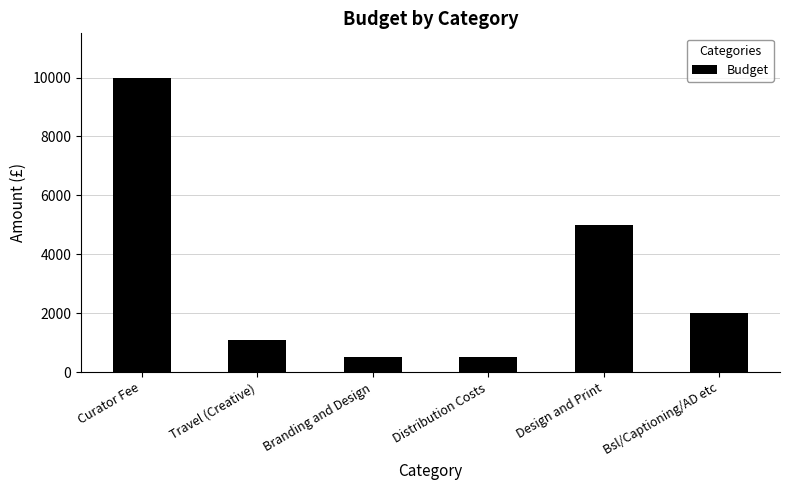

What is the sum of all values?

19080